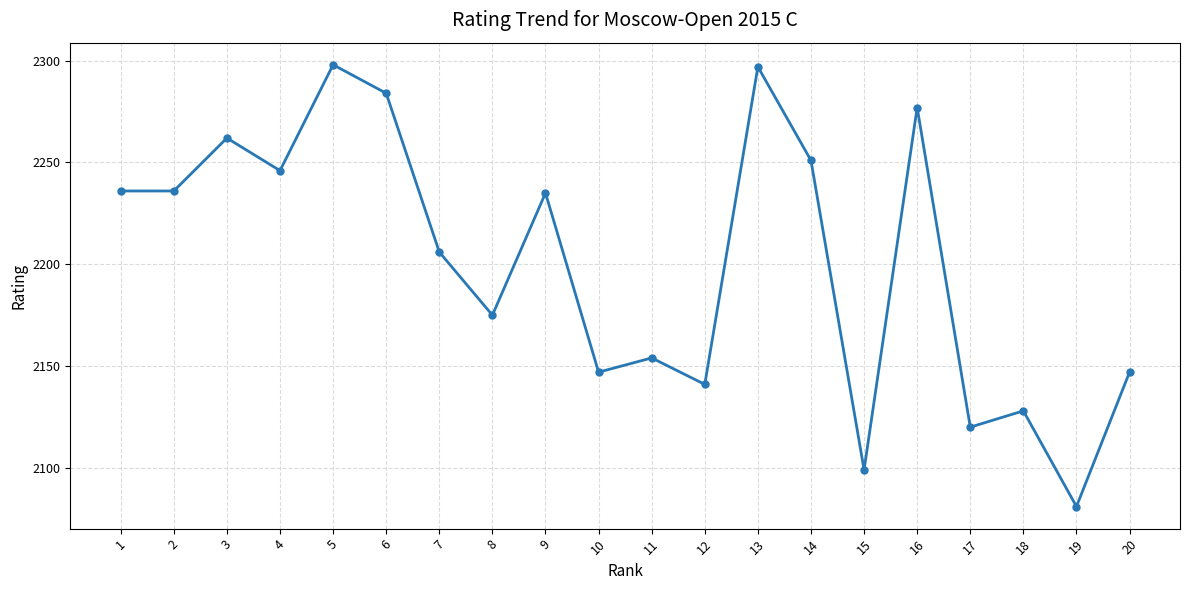

How many points are higher than both their immediate neighbors (excluding endpoints)?

7